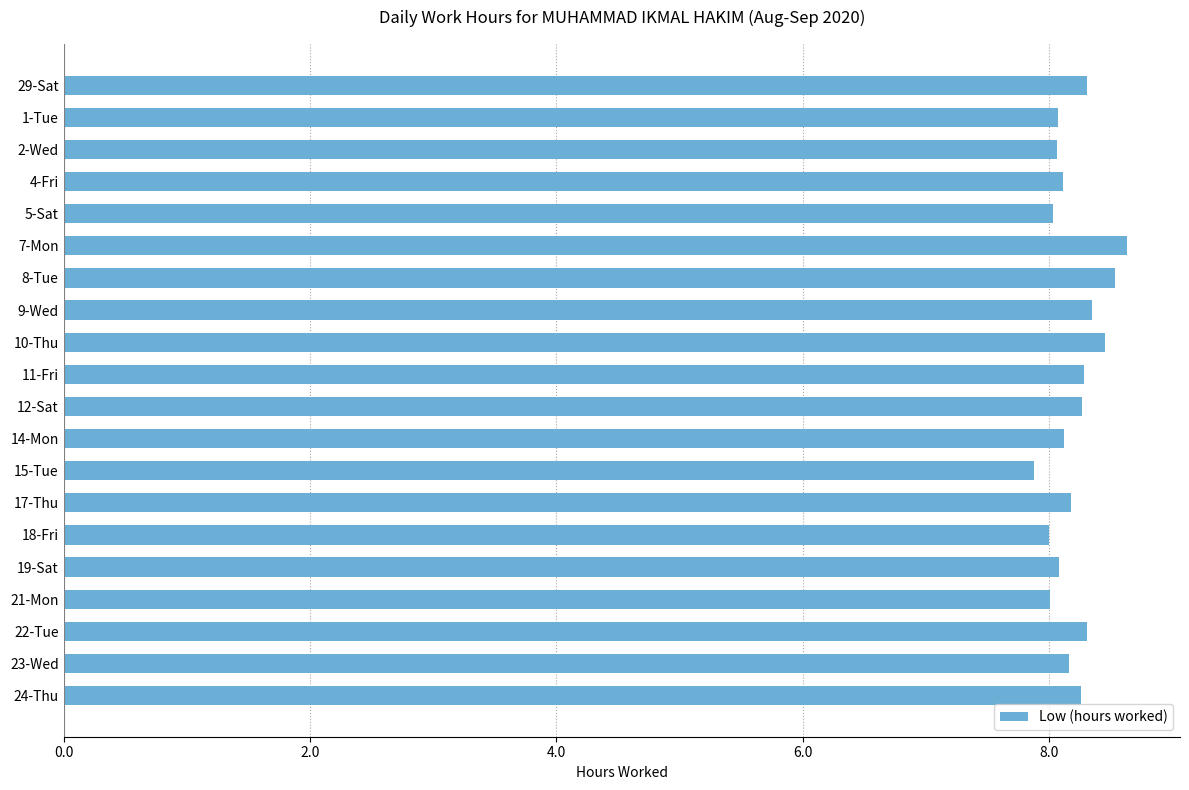

What position from the bottom is 24-Thu?

1